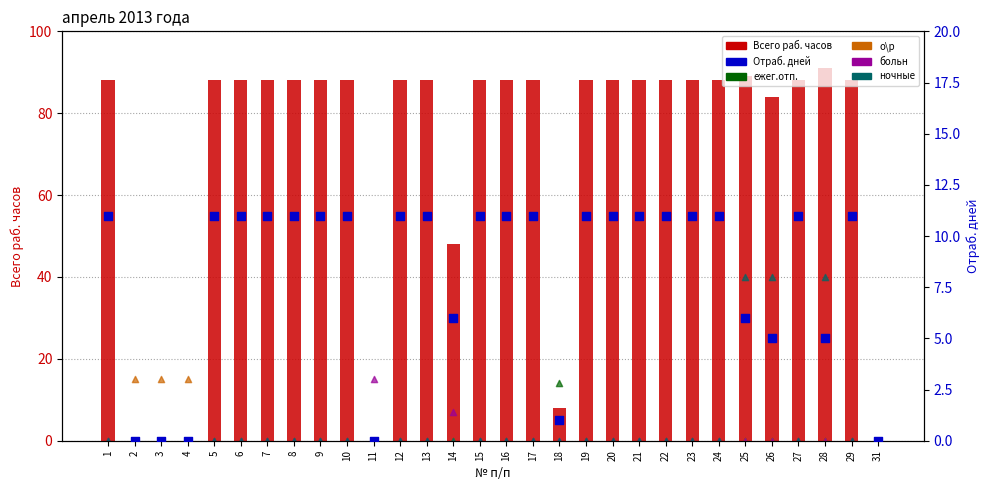

What is the total value across all series at 14?

61